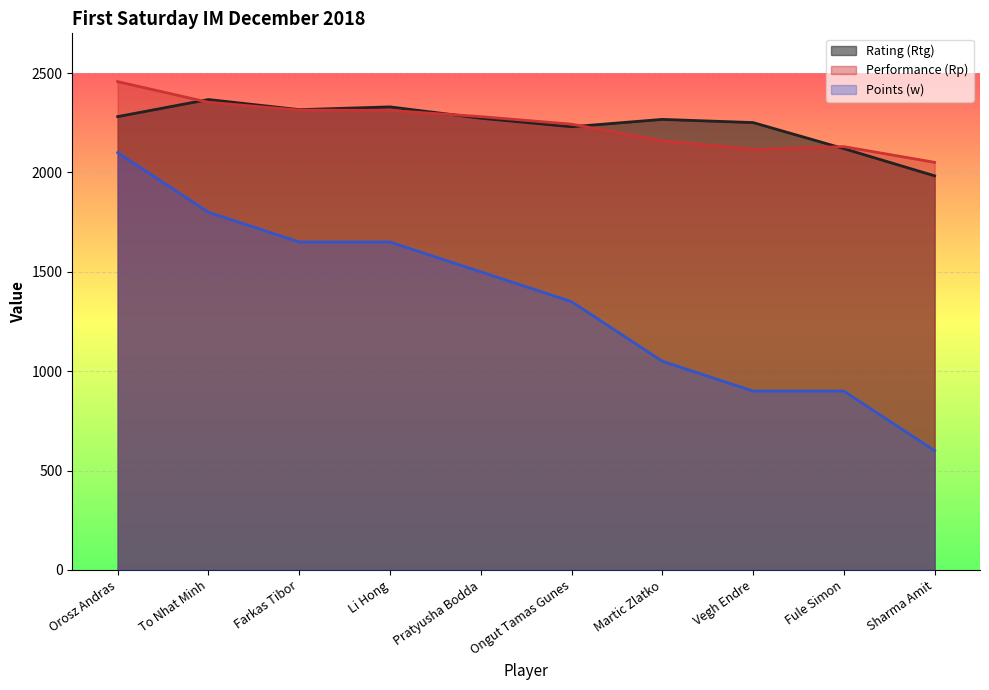

At which category is the sum across all series the highest?

Orosz Andras